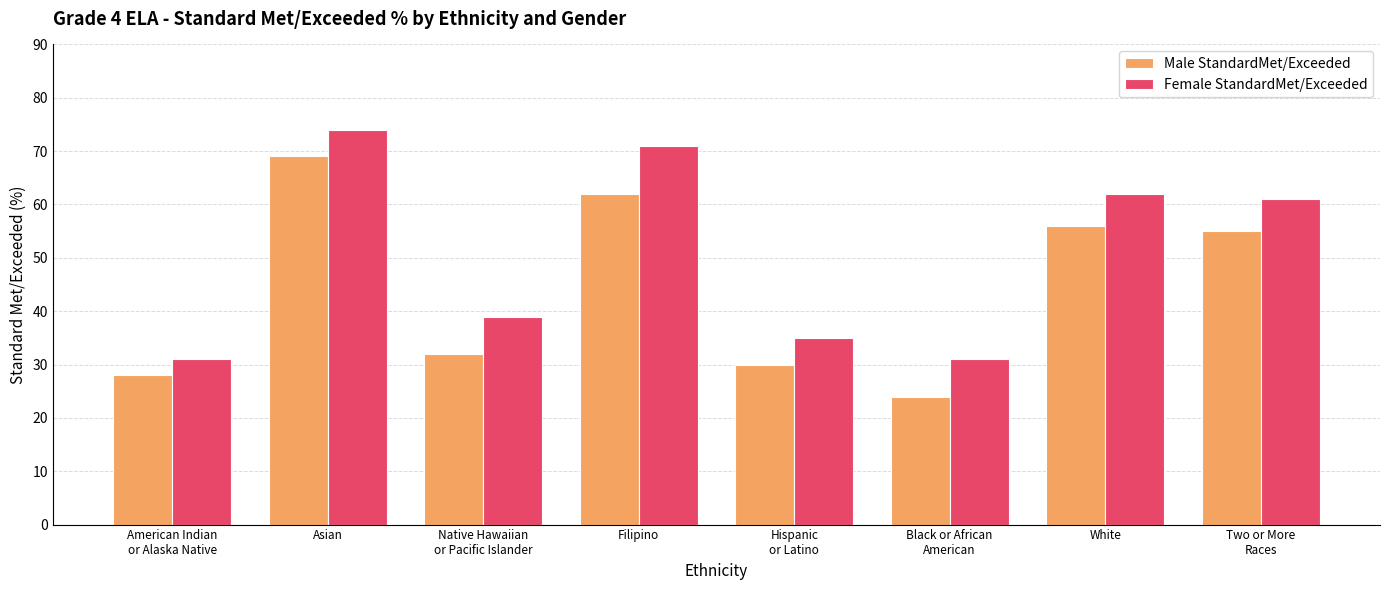

What is the minimum value for Female StandardMet/Exceeded?

31